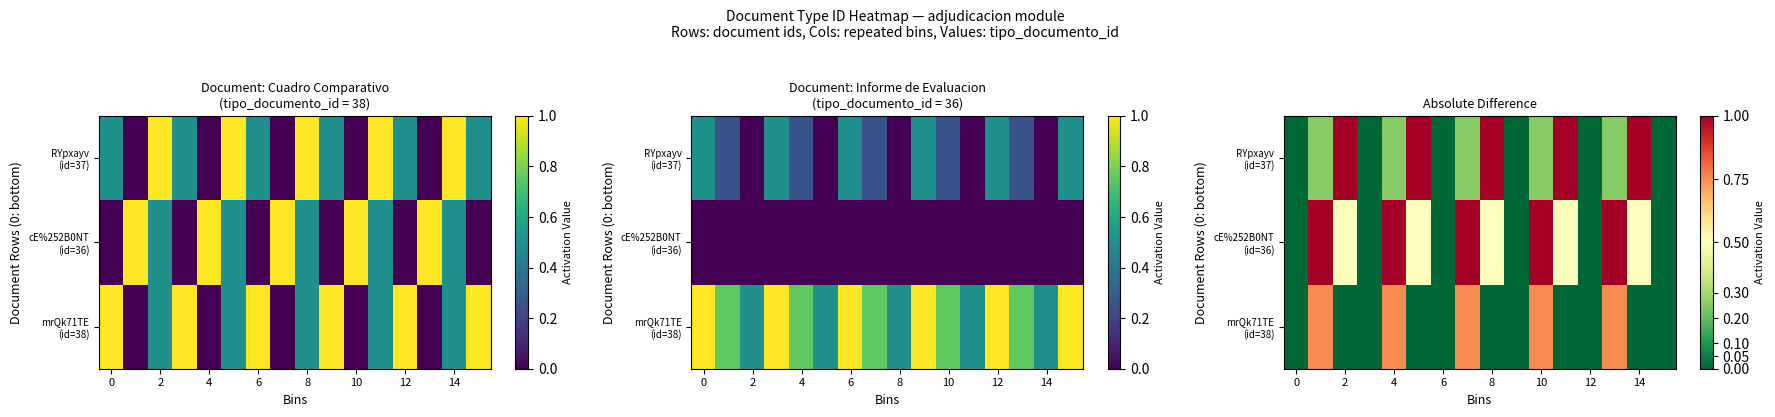

What is the difference between the maximum and minimum values in the mrQk71TE (id=38) series?

0.8